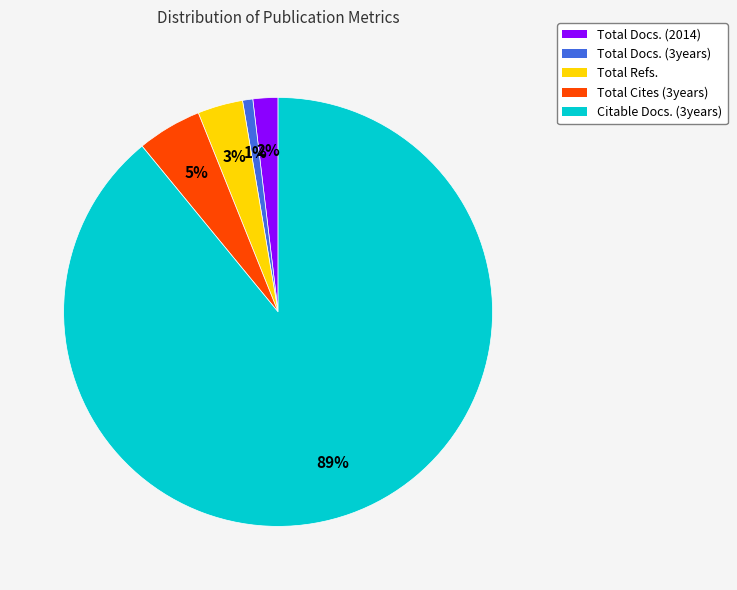

Which has a higher value, Total Cites (3years) or Citable Docs. (3years)?

Citable Docs. (3years)